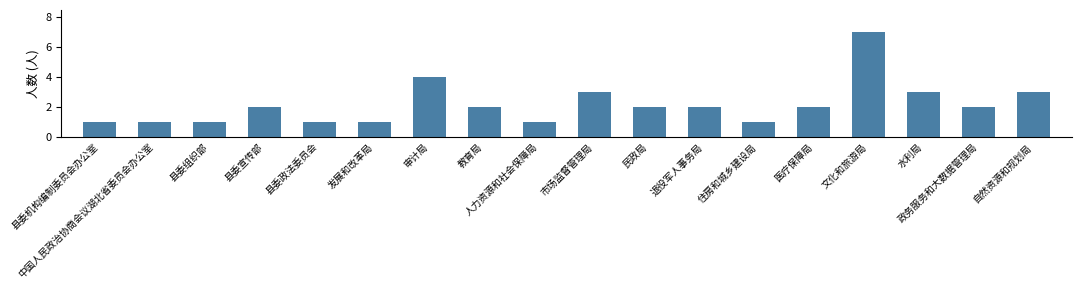

What is the difference between the maximum and minimum values?

6